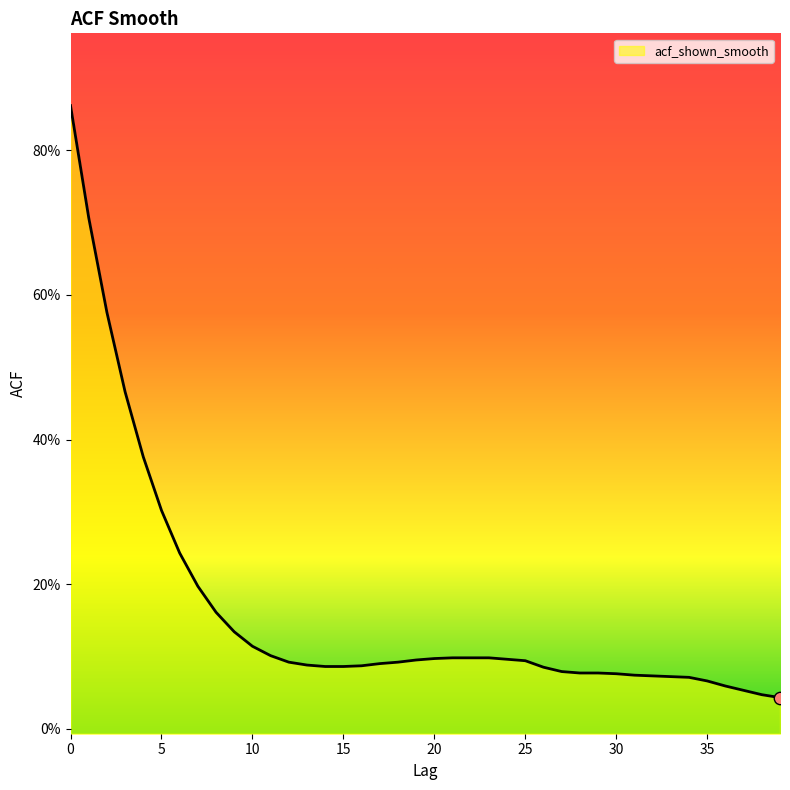

Which has a higher value, 37 or 31?

31